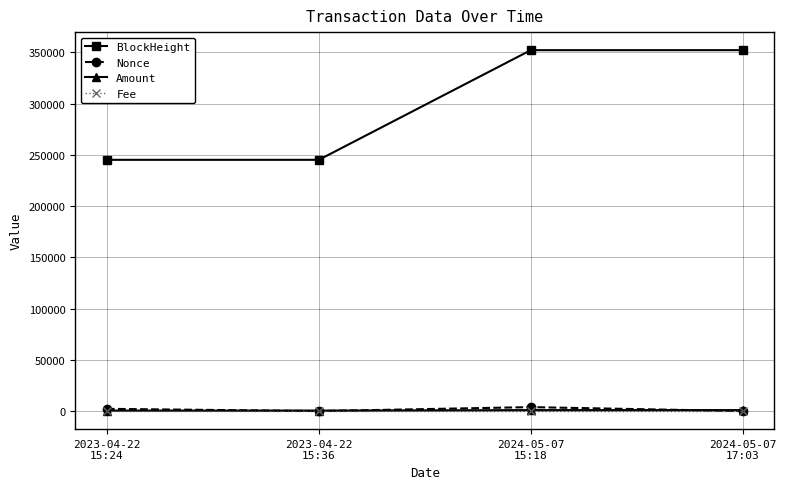

Which series has the largest total across all categories?

BlockHeight